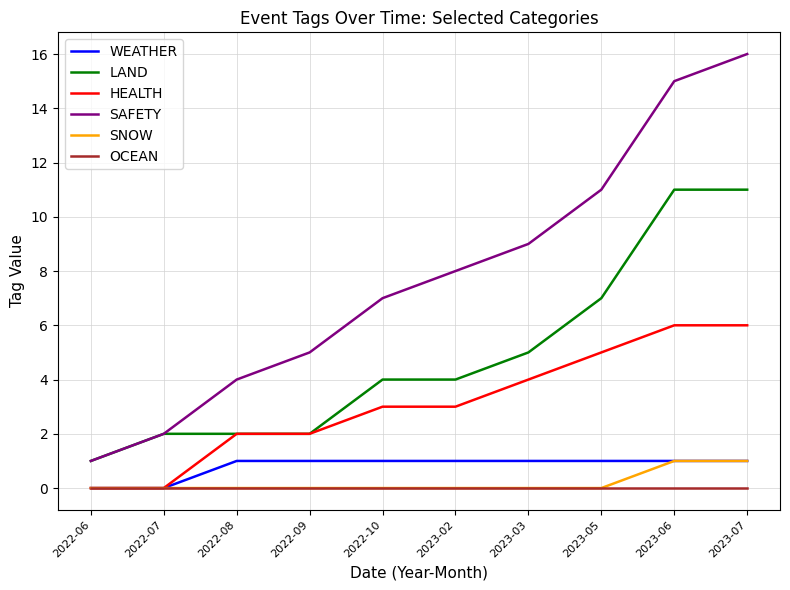

True or false: WEATHER and SAFETY cross at least once.

False